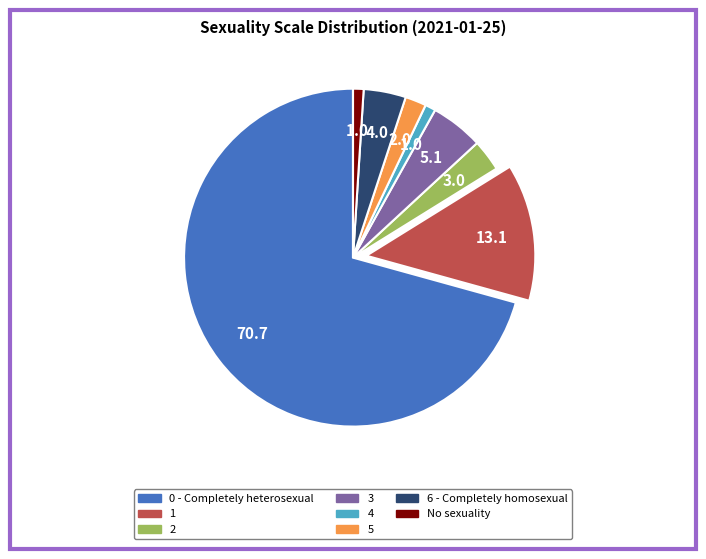

Does any single category account for the majority?

Yes